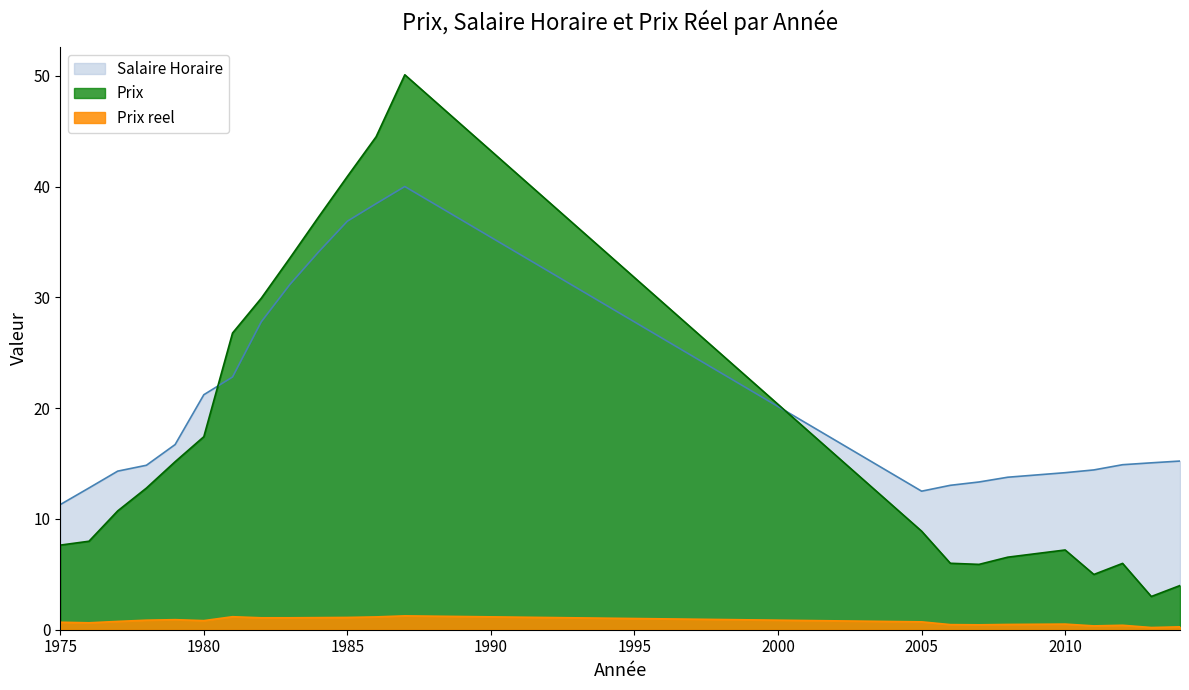

At which category is the sum across all series the highest?

1987